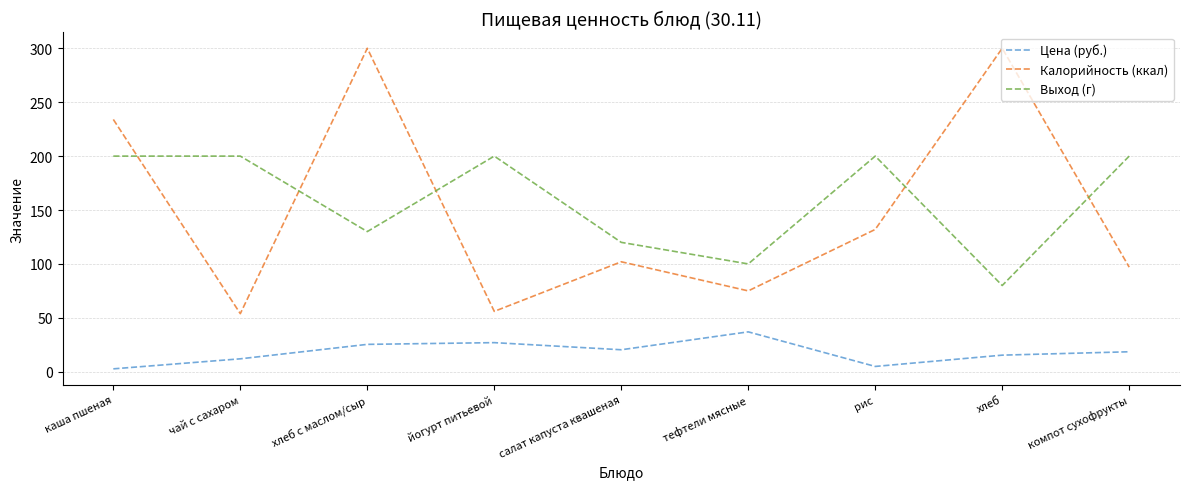

At which category does Калорийность (ккал) reach its first local peak?

хлеб с маслом/сыр